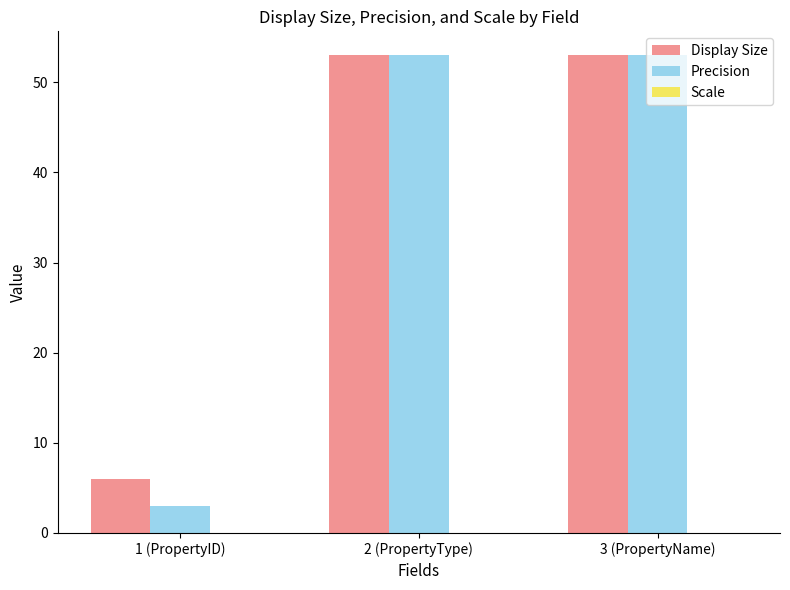

What is the label of the 2nd bar from the left?

2 (PropertyType)